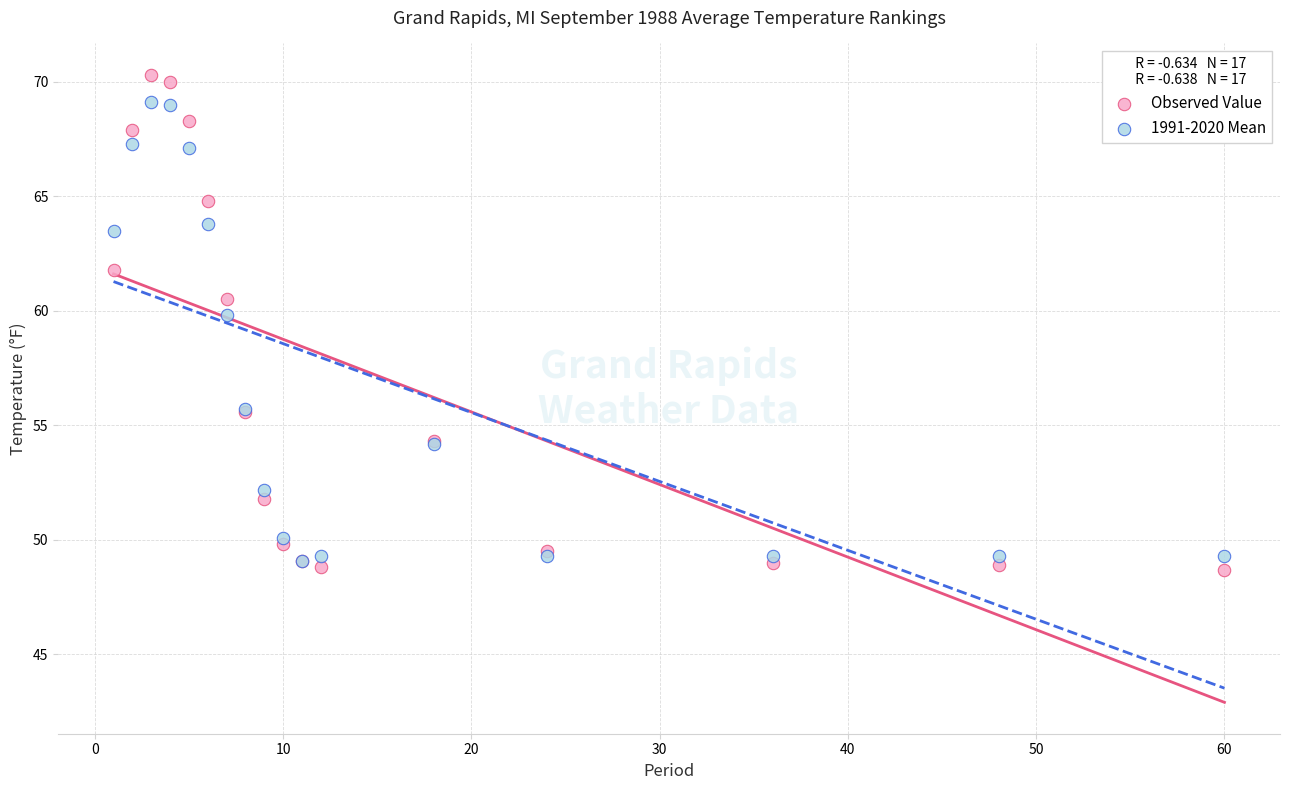

Across all series, what Y value is closest to 59?

59.8